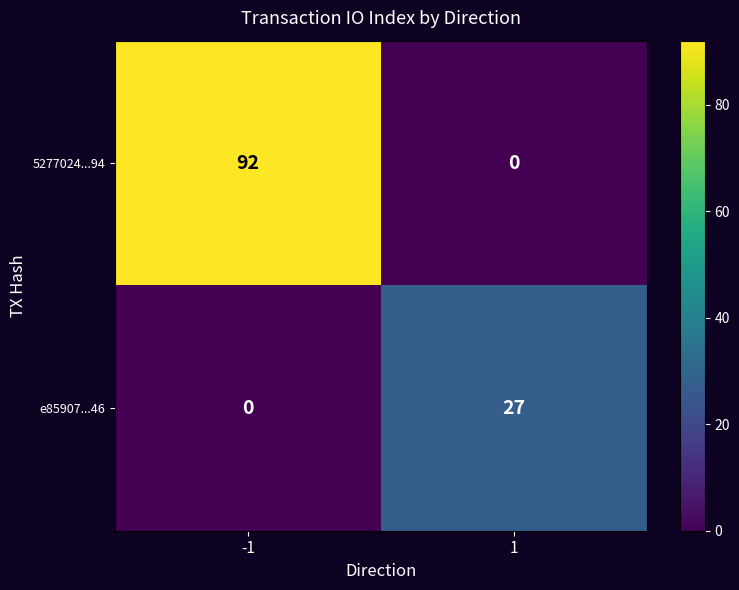

At how many categories does at least one series exceed 86?

1